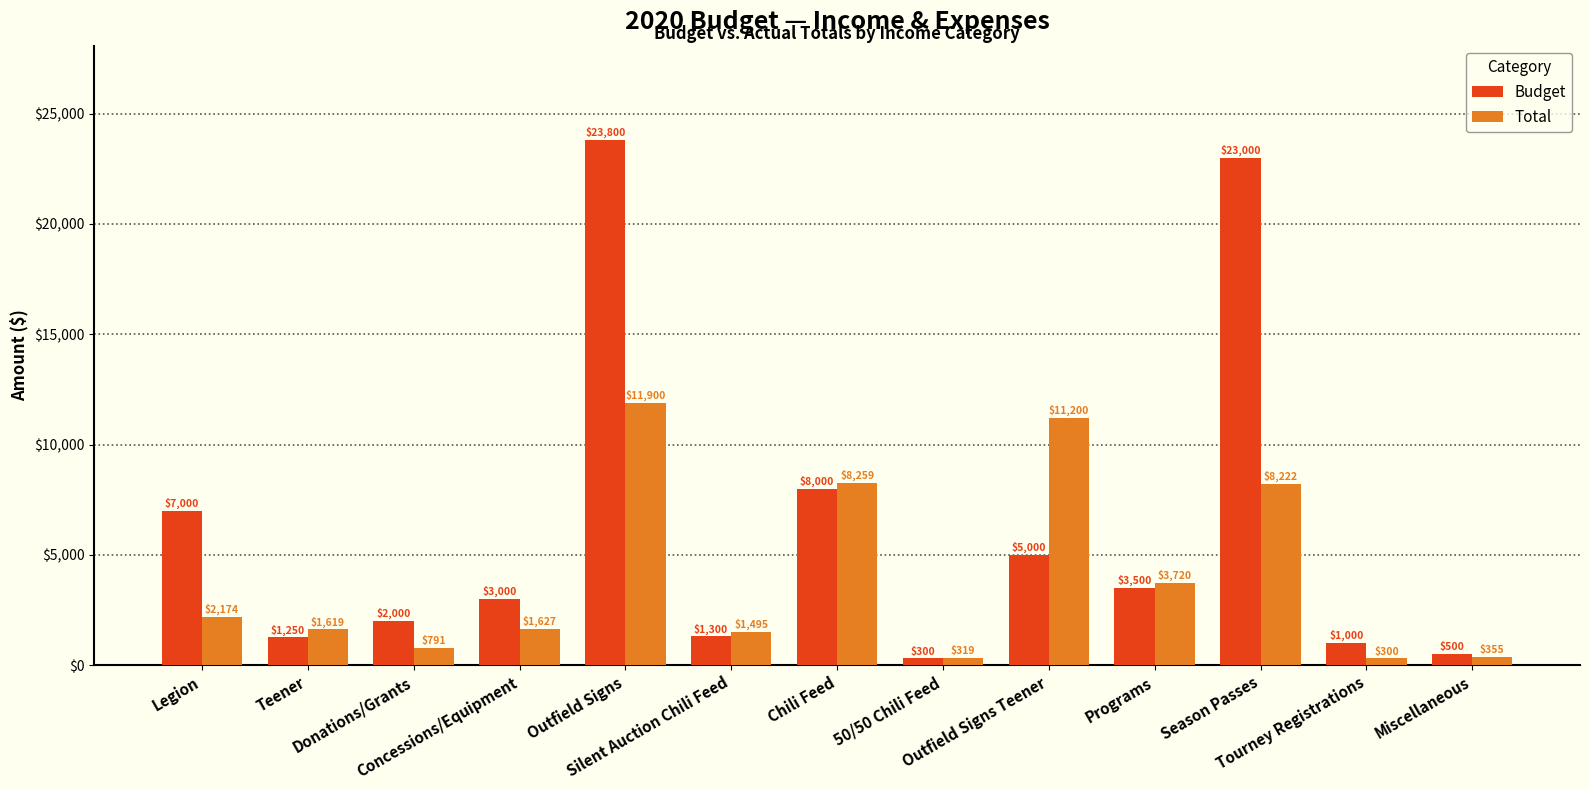

What is the average value of the Budget series?

6126.9